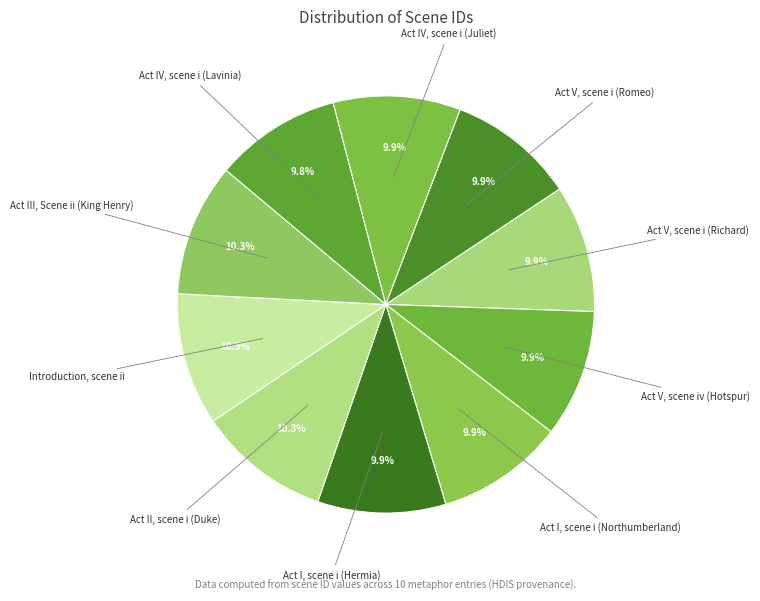

Is there any slice that represents more than half of the pie?

No